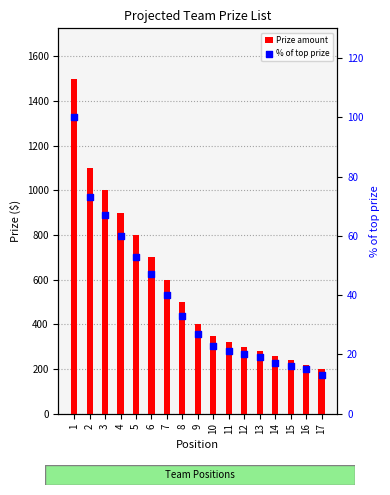

Which series has the largest total across all categories?

Prize amount